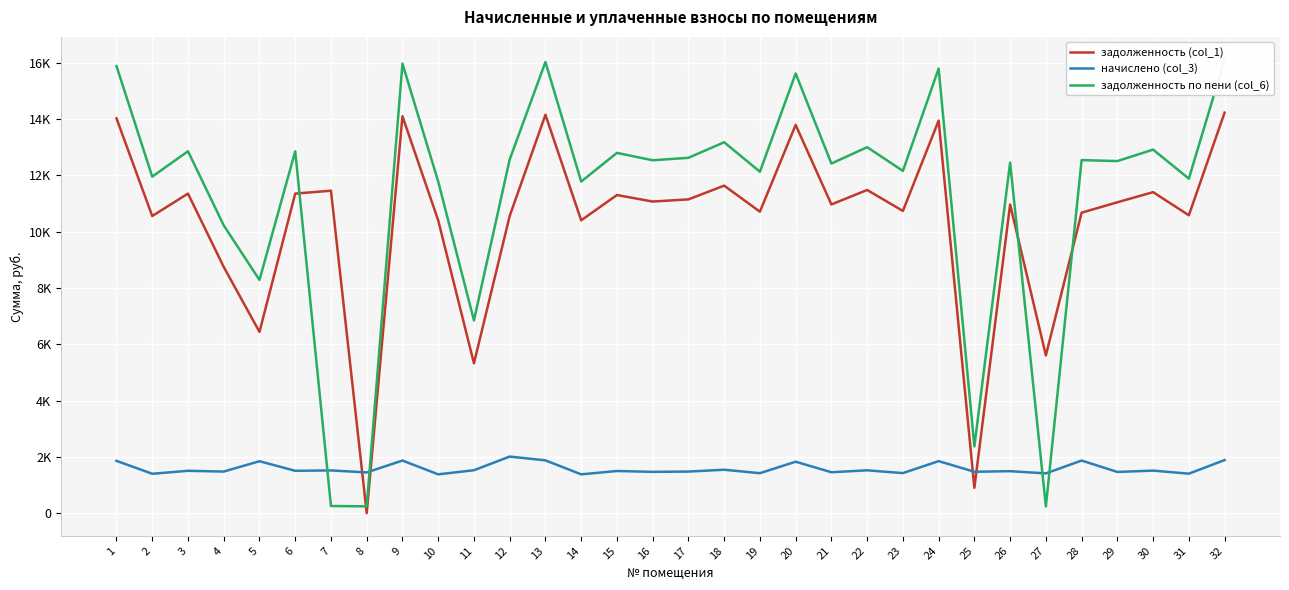

What is the sum of the задолженность по пени (col_6) values at 13 and 29?

28529.5